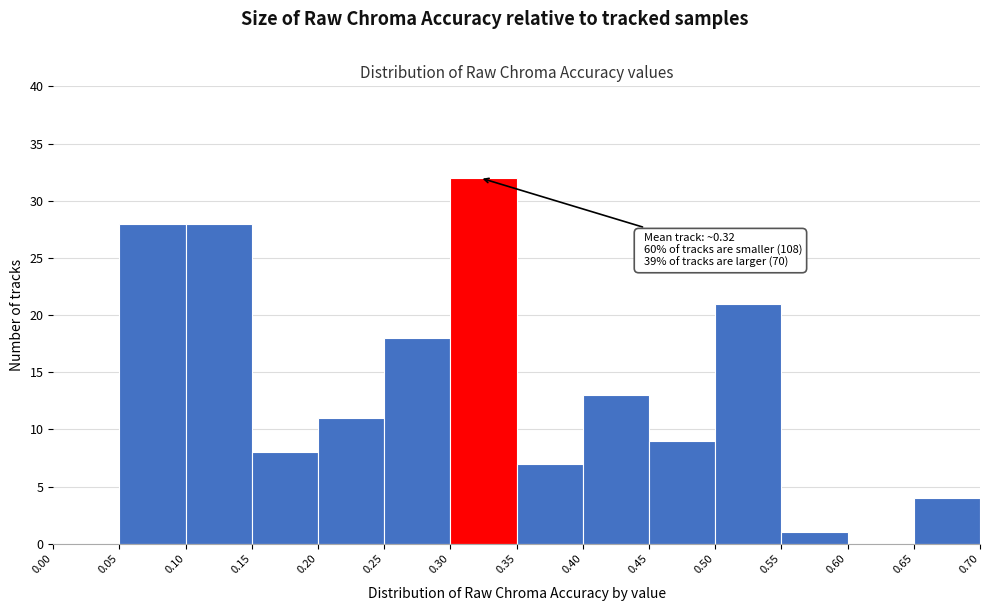

Which range on the x-axis has the tallest bar?

0.30 to 0.35